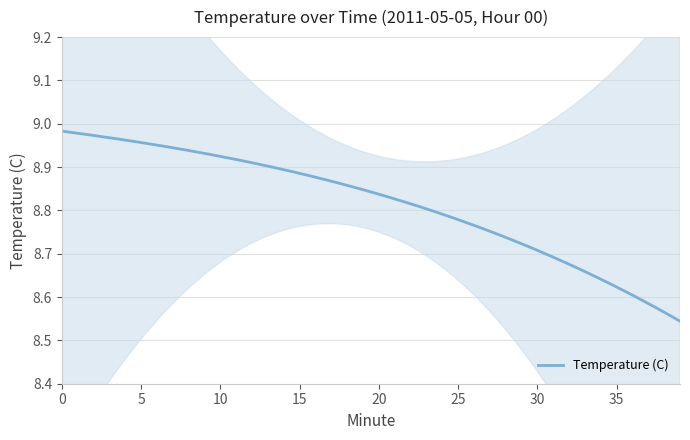

Reading right to left, transcribe all the data shown in this chart.

39=8.6	38=8.6	37=8.6	36=8.6	35=8.6	34=8.6	33=8.6	32=8.6	31=8.7	30=8.7	29=8.7	28=8.7	27=8.8	26=8.8	25=8.8	24=8.8	23=8.8	22=8.8	21=8.8	20=8.9	19=8.9	18=8.9	17=8.9	16=8.9	15=8.9	14=8.9	13=8.9	12=8.9	11=8.9	10=8.9	9=8.9	8=8.9	7=8.9	6=8.9	5=8.9	4=9.0	3=9.0	2=9.0	1=9.0	0=9.0